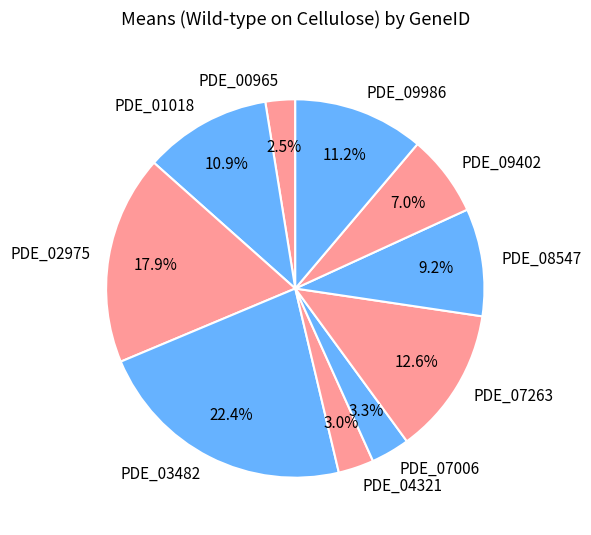

Is the sum of PDE_01018 and PDE_08547 greater than half?

No